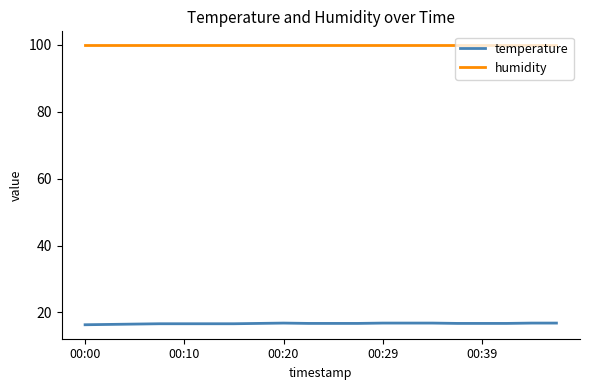

What is the minimum value shown in the chart?

16.3